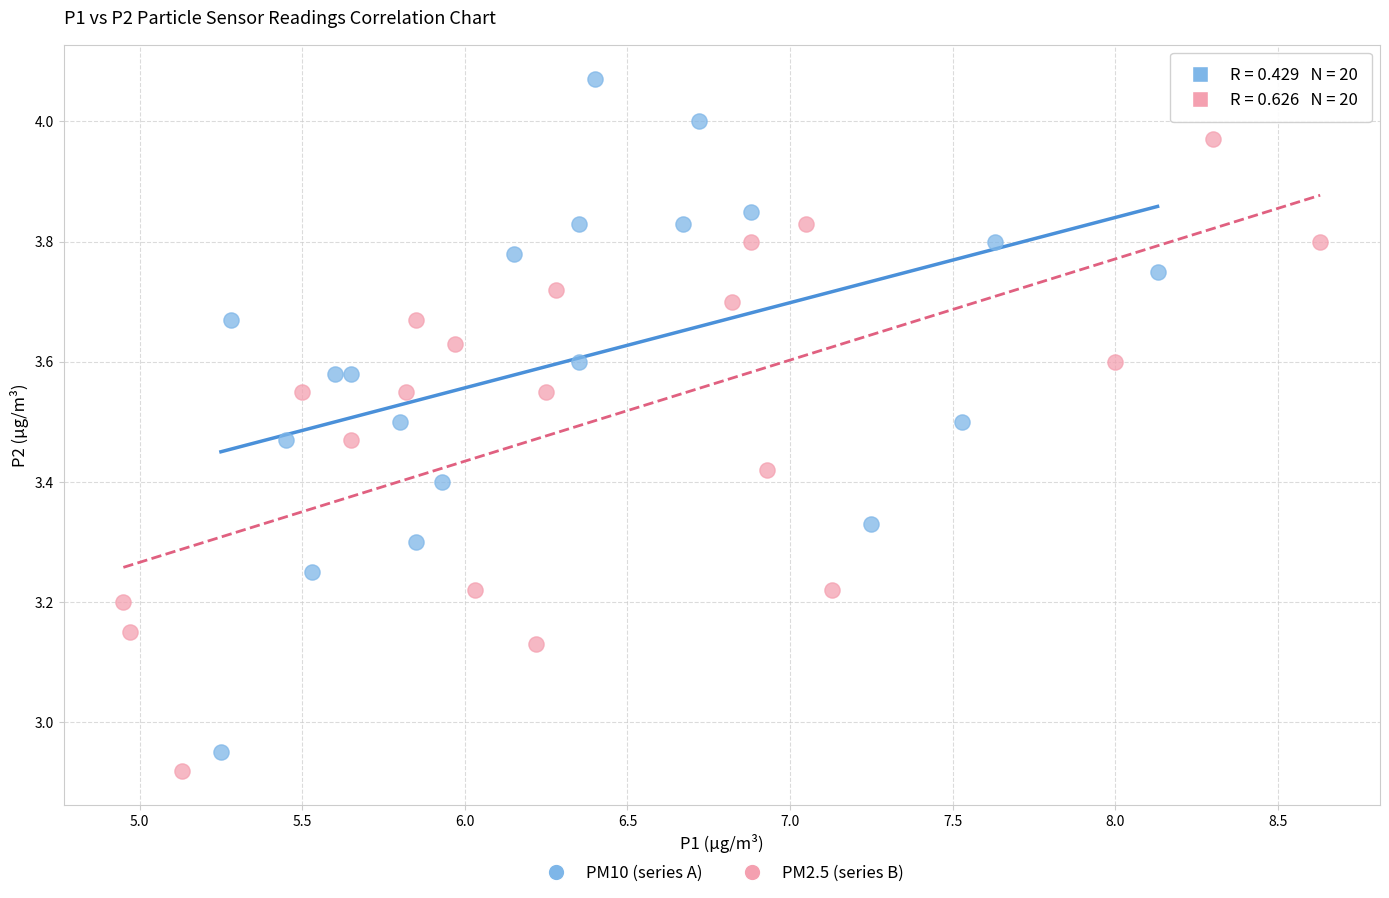

What are all the series names shown in the legend?

PM10 (series A), PM2.5 (series B)